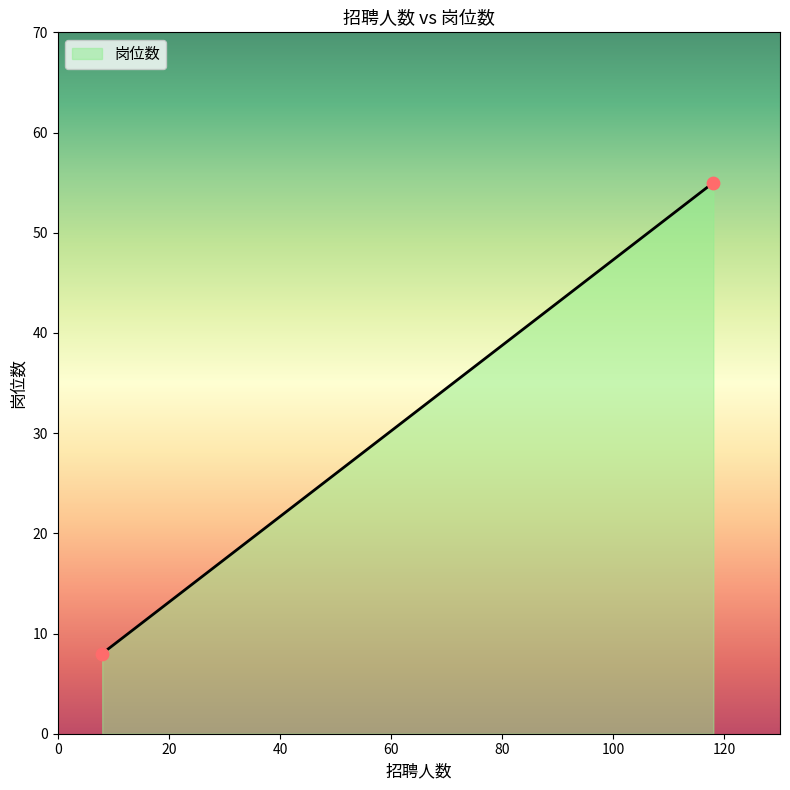

What is the maximum value shown in the chart?

55.0